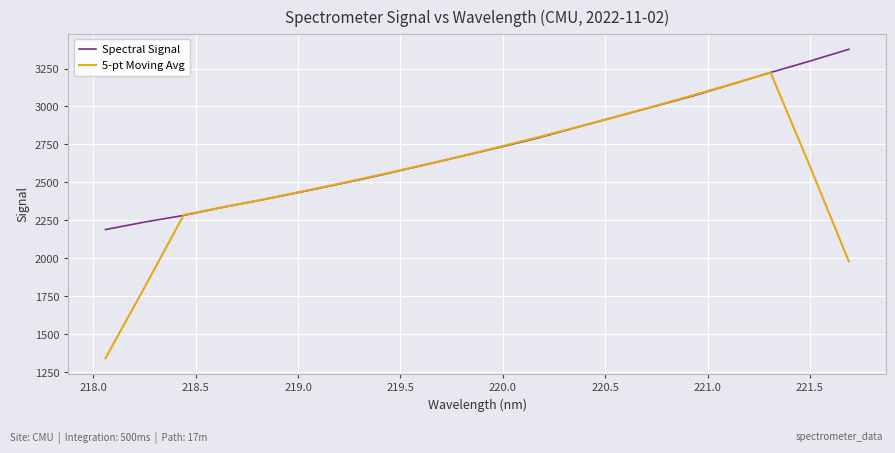

Rank the series by their average value, from highest to lowest.

Spectral Signal, 5-pt Moving Avg